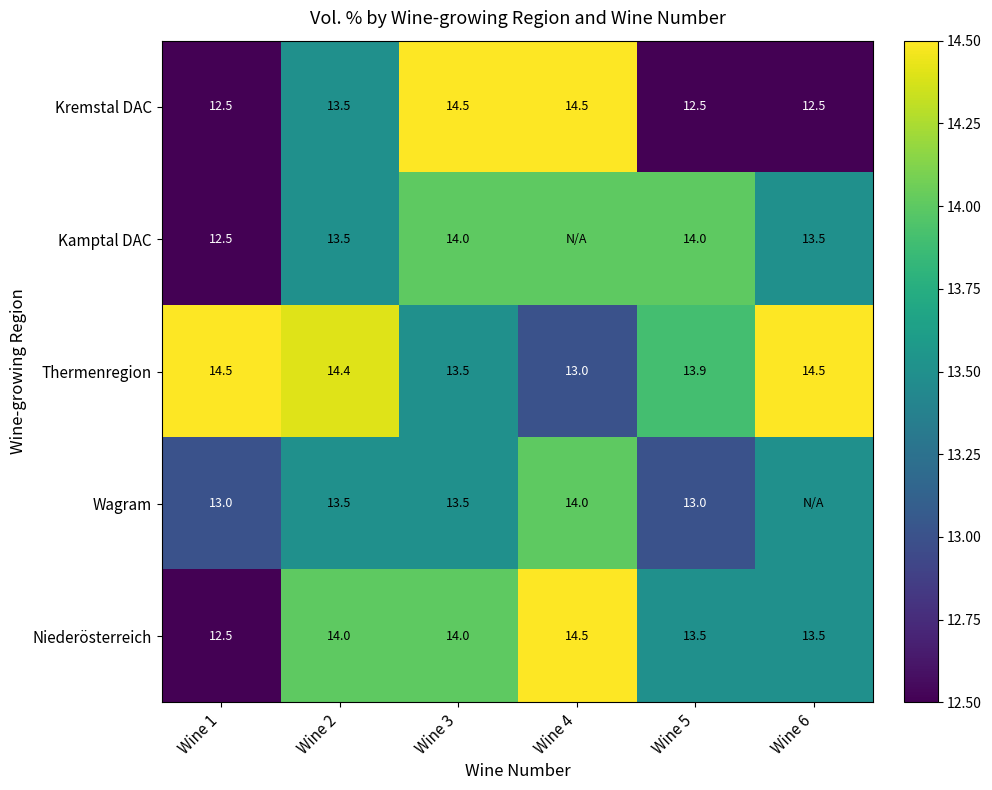

Is the value of Wagram at Wine 3 greater than the value of Kamptal DAC at Wine 5?

No